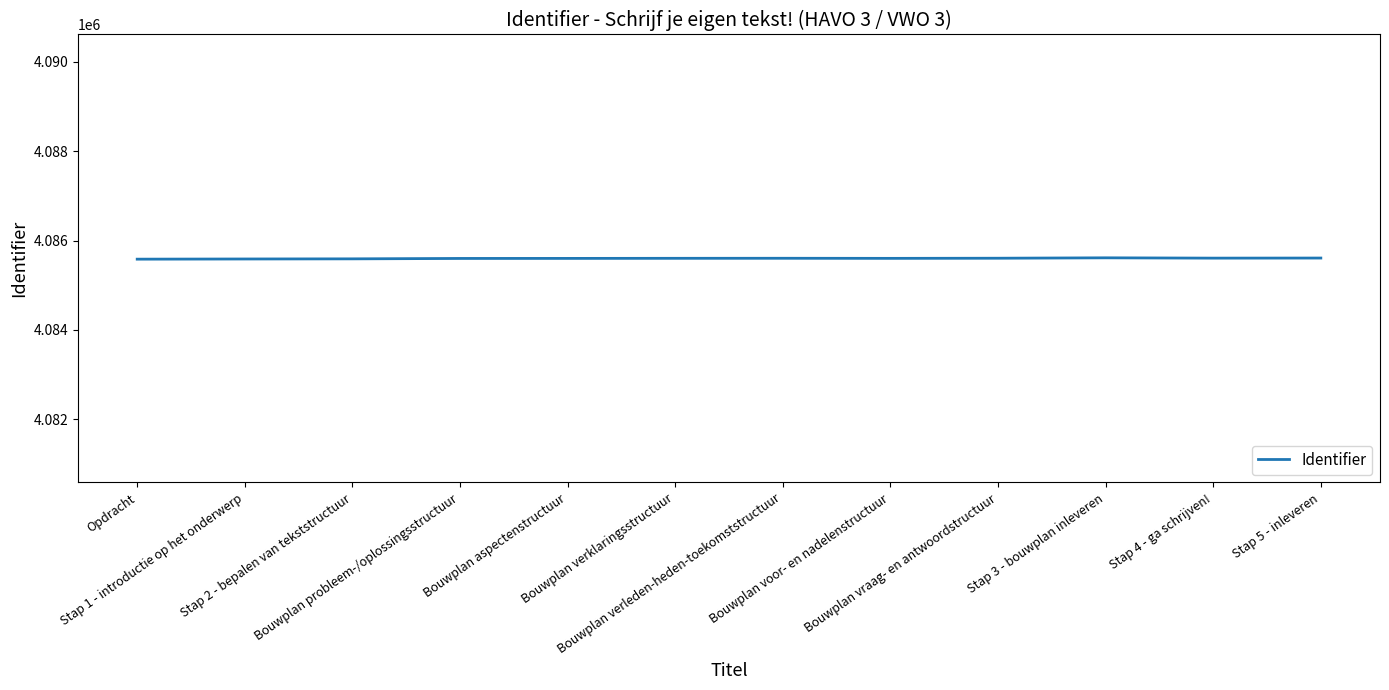

What is the minimum value shown in the chart?

4085585